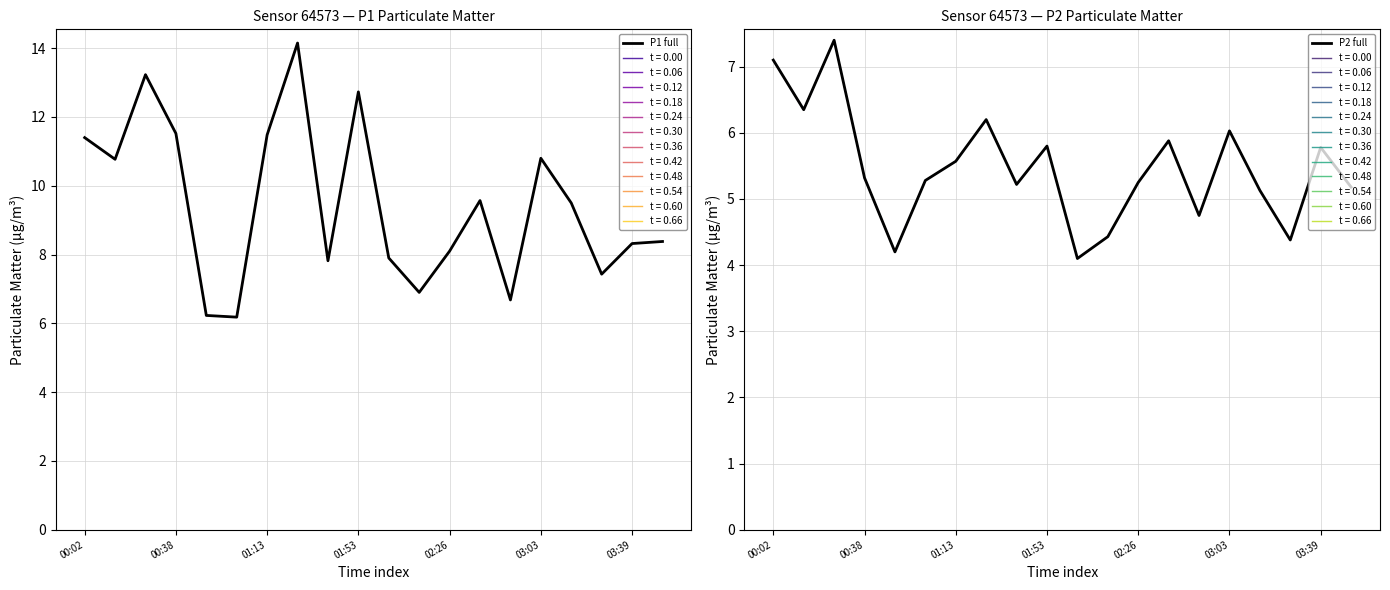

What is the label of the 3rd point from the right?

17